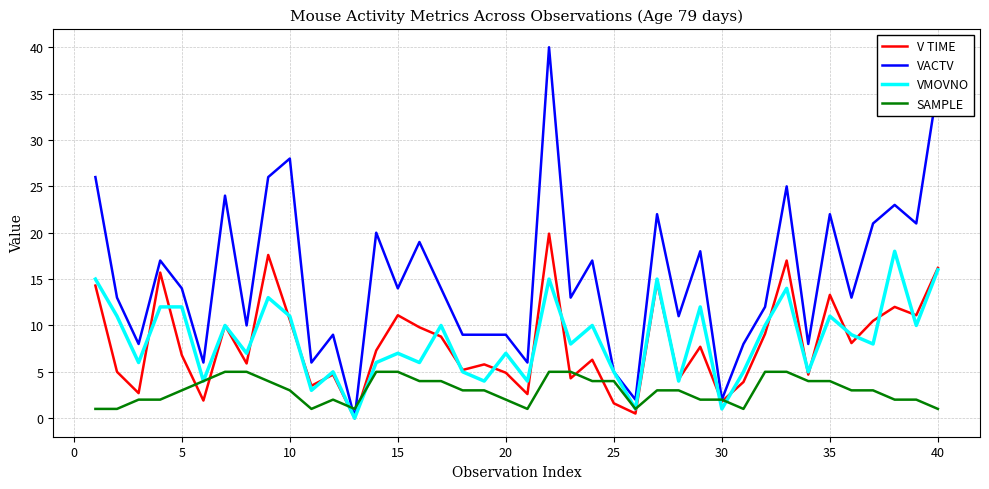

Which series has the largest range (max minus min)?

VACTV